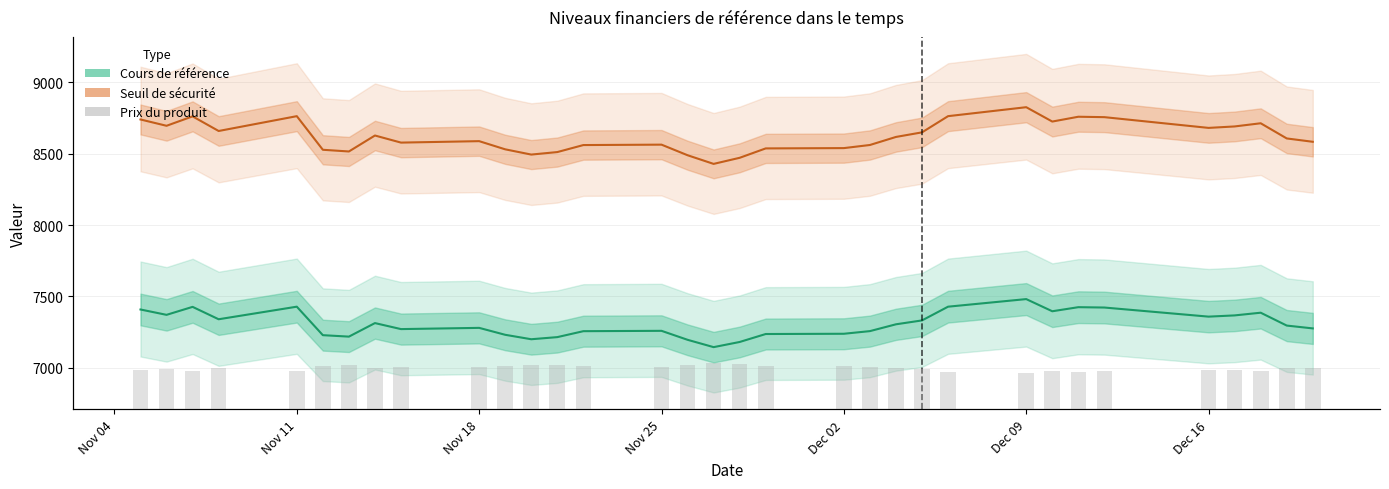

What are all the series names shown in the legend?

Cours de référence, Seuil de sécurité, Prix du produit